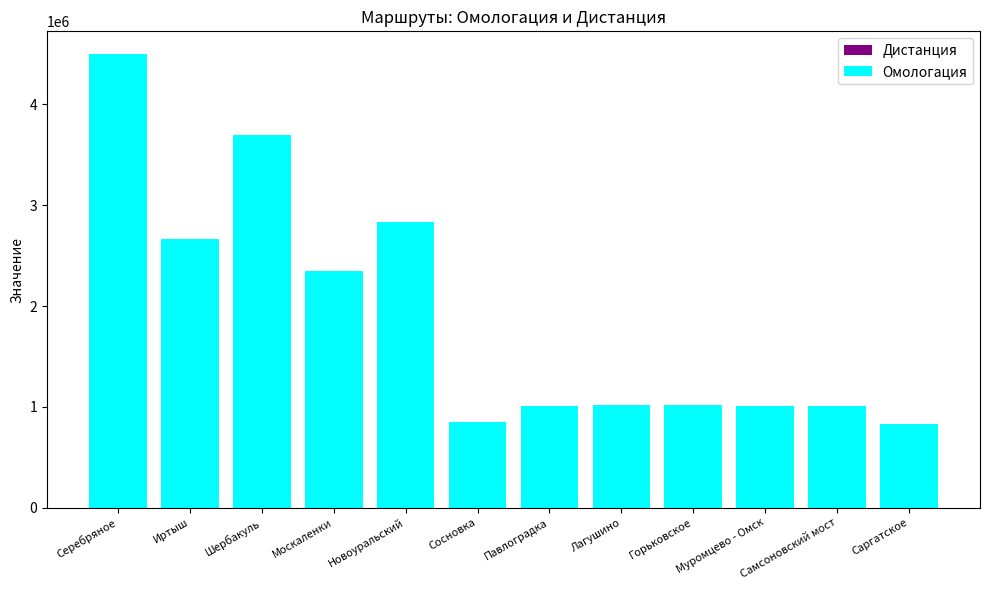

At which category is the sum across all series the highest?

Серебряное